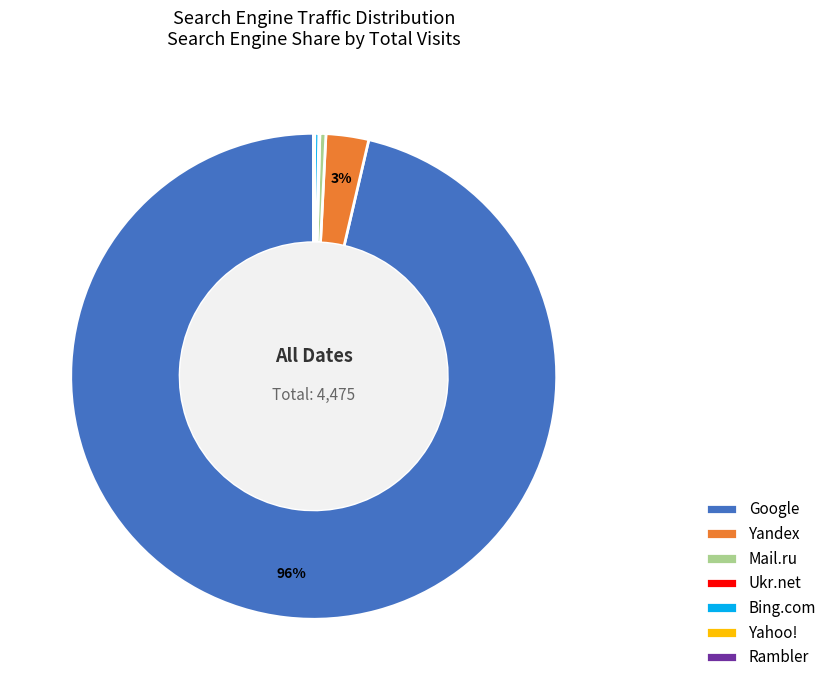

Does Google represent more than half of the total?

Yes